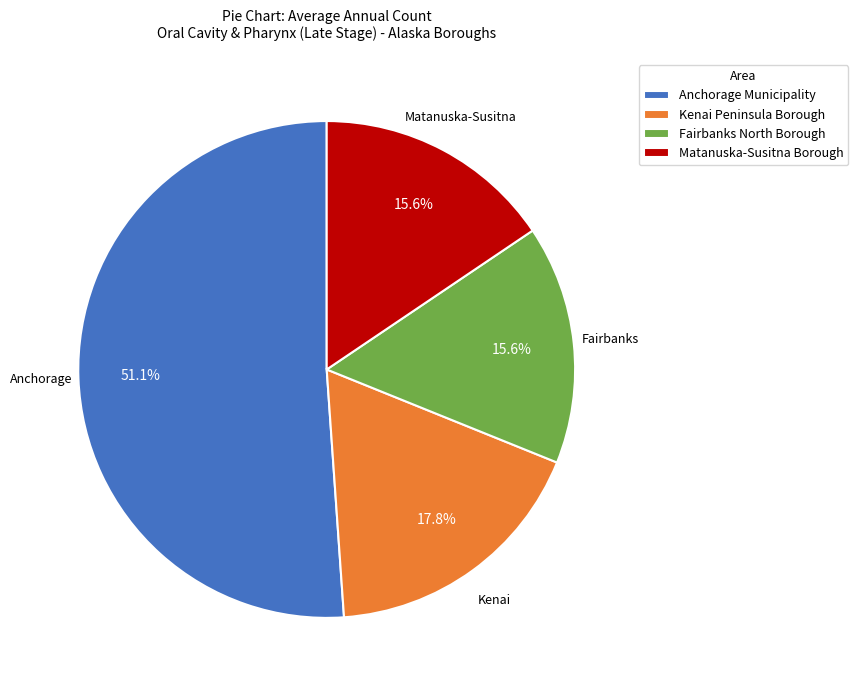

What percentage is NOT represented by Matanuska-Susitna Borough?

84.4%